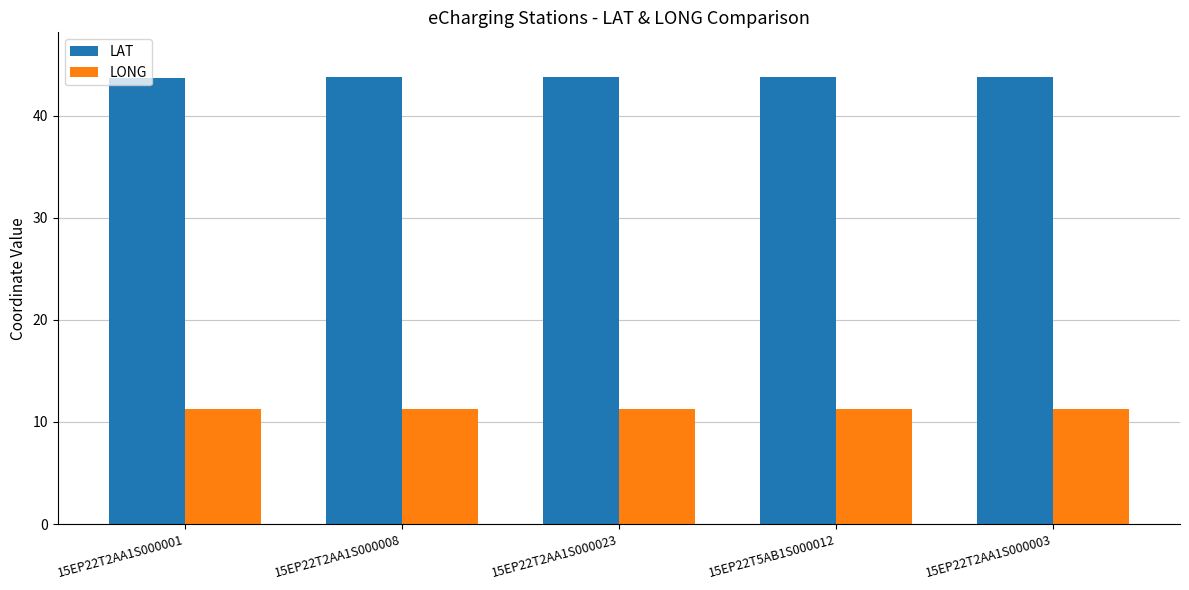

What is the label of the 2nd bar from the left?

15EP22T2AA1S000008